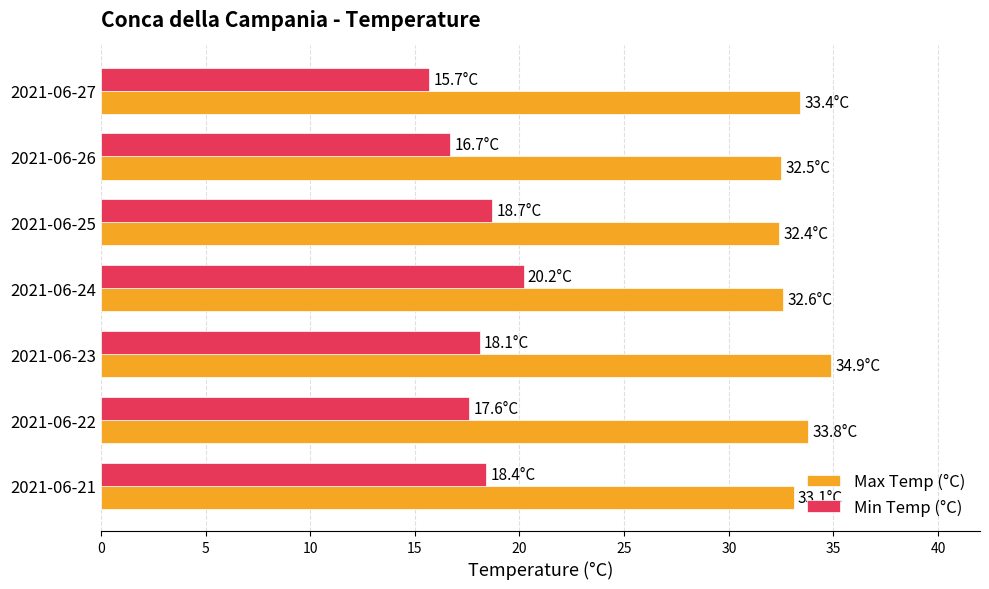

How many data points in Max Temp (°C) are above 33?

4